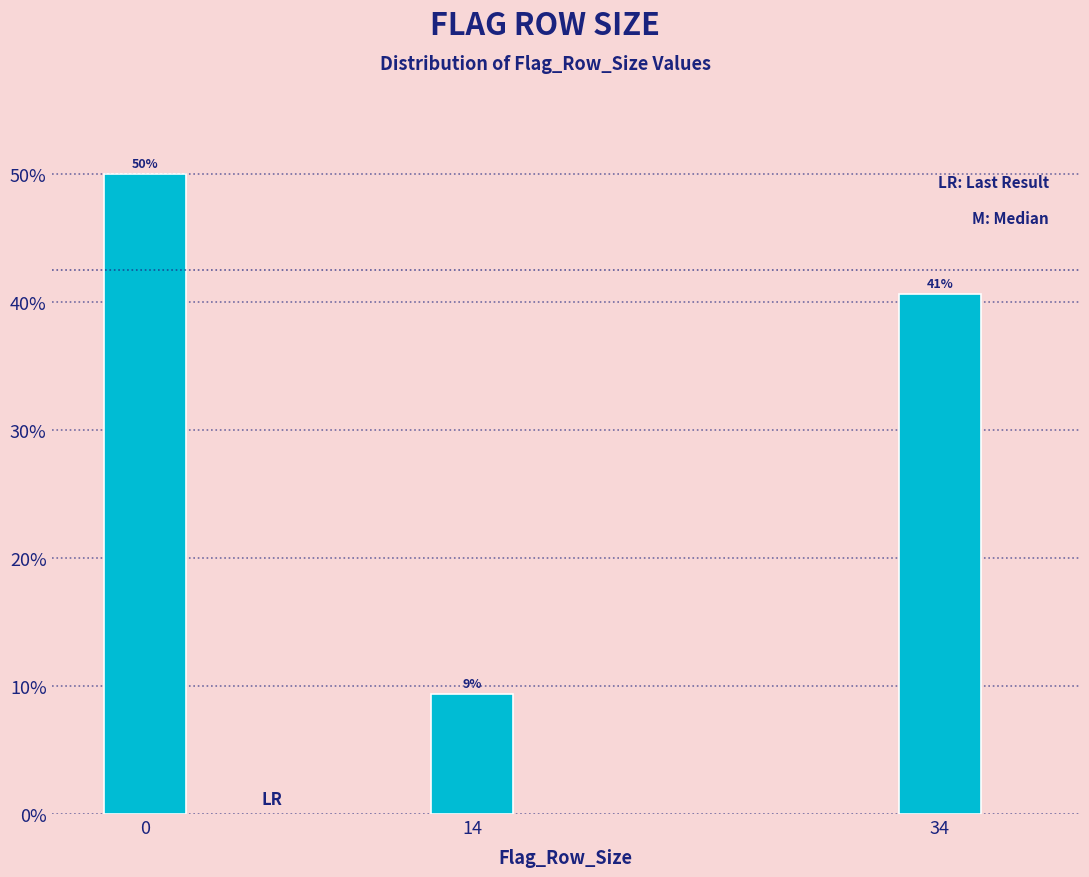

Are the bars horizontal?

No